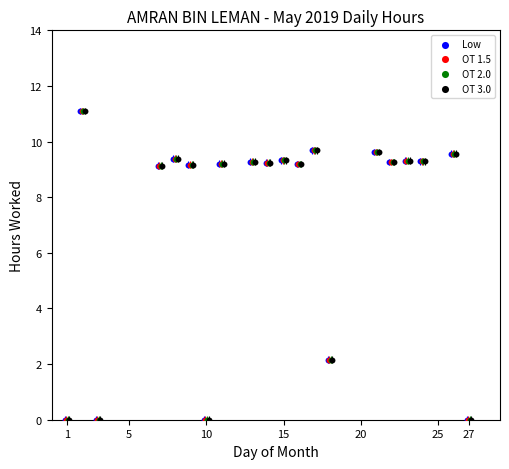

What are all the series names shown in the legend?

Low, OT 1.5, OT 2.0, OT 3.0